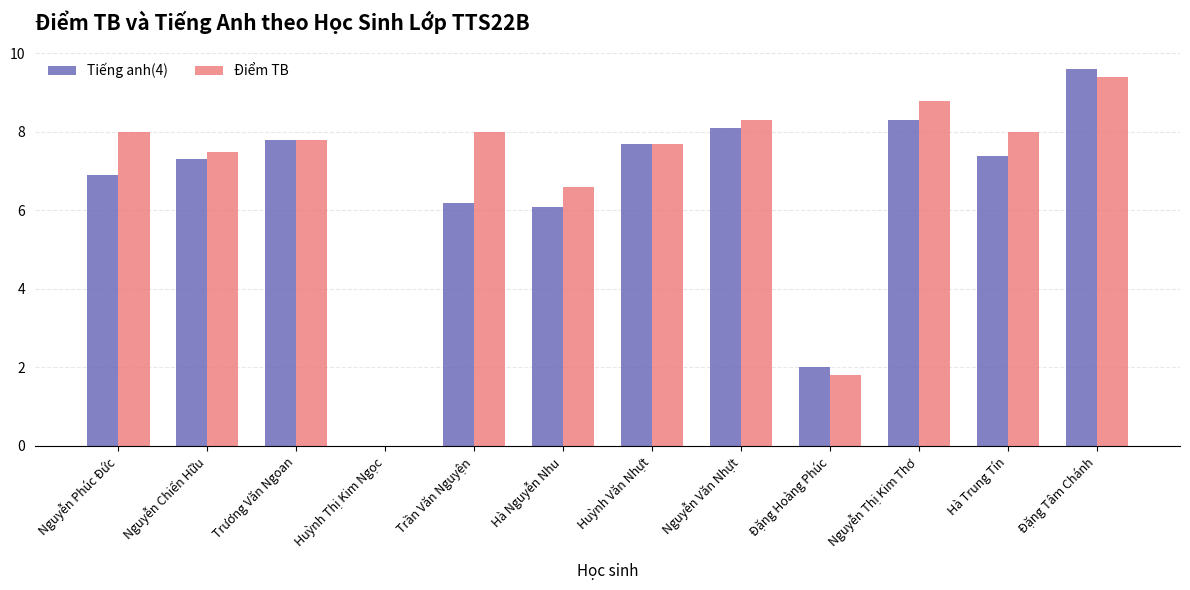

Reading left to right, list all the values displayed in this chart.

Tiếng anh(4): Nguyễn Phúc Đức=6.9	Nguyễn Chiến Hữu=7.3	Trương Văn Ngoan=7.8	Huỳnh Thị Kim Ngọc=0.0	Trần Văn Nguyện=6.2	Hà Nguyễn Nhu=6.1	Huỳnh Văn Nhựt=7.7	Nguyễn Văn Nhựt=8.1	Đặng Hoàng Phúc=2.0	Nguyễn Thị Kim Thơ=8.3	Hà Trung Tín=7.4	Đặng Tâm Chánh=9.6
Điểm TB: Nguyễn Phúc Đức=8.0	Nguyễn Chiến Hữu=7.5	Trương Văn Ngoan=7.8	Huỳnh Thị Kim Ngọc=0.0	Trần Văn Nguyện=8.0	Hà Nguyễn Nhu=6.6	Huỳnh Văn Nhựt=7.7	Nguyễn Văn Nhựt=8.3	Đặng Hoàng Phúc=1.8	Nguyễn Thị Kim Thơ=8.8	Hà Trung Tín=8.0	Đặng Tâm Chánh=9.4